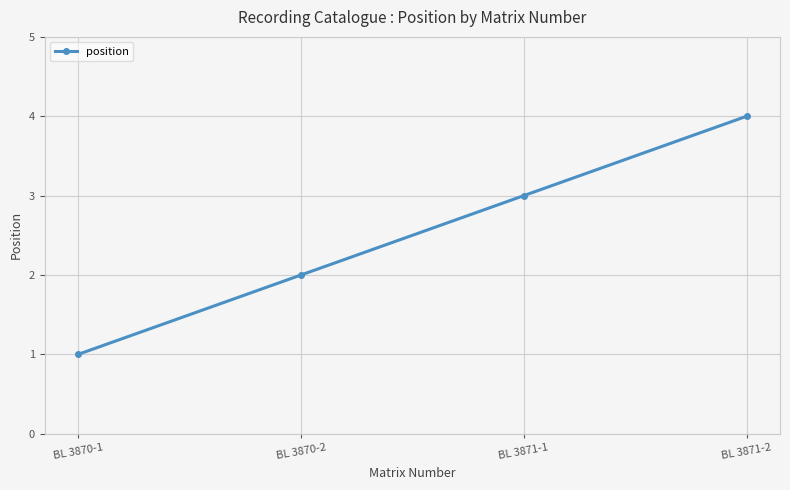

Where is the data nearest to the value 2?

BL 3870-2